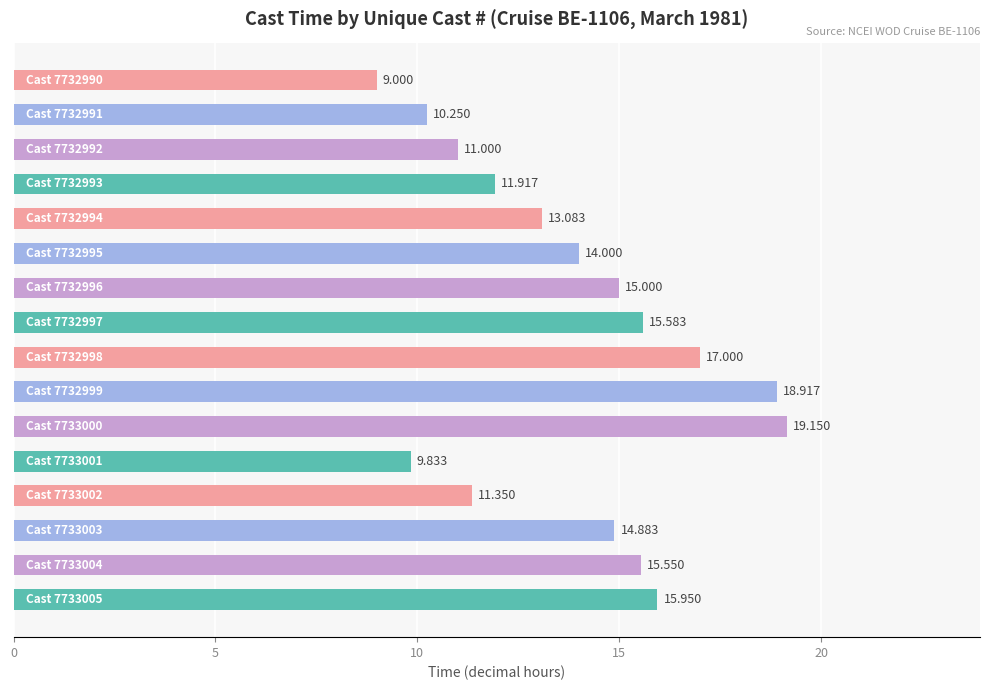

Count the number of categories in the chart.

16